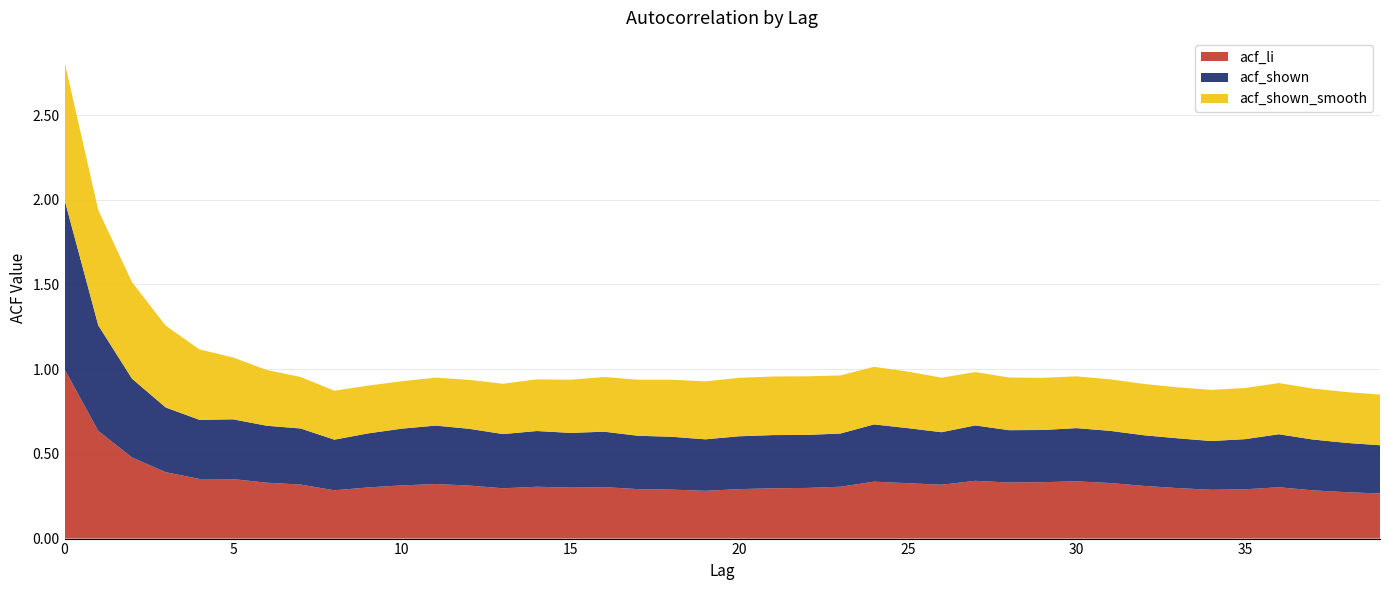

Reading left to right, list all the values displayed in this chart.

acf_li: 0=1.0	1=0.6	2=0.5	3=0.4	4=0.4	5=0.4	6=0.3	7=0.3	8=0.3	9=0.3	10=0.3	11=0.3	12=0.3	13=0.3	14=0.3	15=0.3	16=0.3	17=0.3	18=0.3	19=0.3	20=0.3	21=0.3	22=0.3	23=0.3	24=0.3	25=0.3	26=0.3	27=0.3	28=0.3	29=0.3	30=0.3	31=0.3	32=0.3	33=0.3	34=0.3	35=0.3	36=0.3	37=0.3	38=0.3	39=0.3
acf_shown: 0=1.0	1=0.6	2=0.5	3=0.4	4=0.3	5=0.4	6=0.3	7=0.3	8=0.3	9=0.3	10=0.3	11=0.3	12=0.3	13=0.3	14=0.3	15=0.3	16=0.3	17=0.3	18=0.3	19=0.3	20=0.3	21=0.3	22=0.3	23=0.3	24=0.3	25=0.3	26=0.3	27=0.3	28=0.3	29=0.3	30=0.3	31=0.3	32=0.3	33=0.3	34=0.3	35=0.3	36=0.3	37=0.3	38=0.3	39=0.3
acf_shown_smooth: 0=0.8	1=0.7	2=0.6	3=0.5	4=0.4	5=0.4	6=0.3	7=0.3	8=0.3	9=0.3	10=0.3	11=0.3	12=0.3	13=0.3	14=0.3	15=0.3	16=0.3	17=0.3	18=0.3	19=0.3	20=0.3	21=0.3	22=0.3	23=0.3	24=0.3	25=0.3	26=0.3	27=0.3	28=0.3	29=0.3	30=0.3	31=0.3	32=0.3	33=0.3	34=0.3	35=0.3	36=0.3	37=0.3	38=0.3	39=0.3